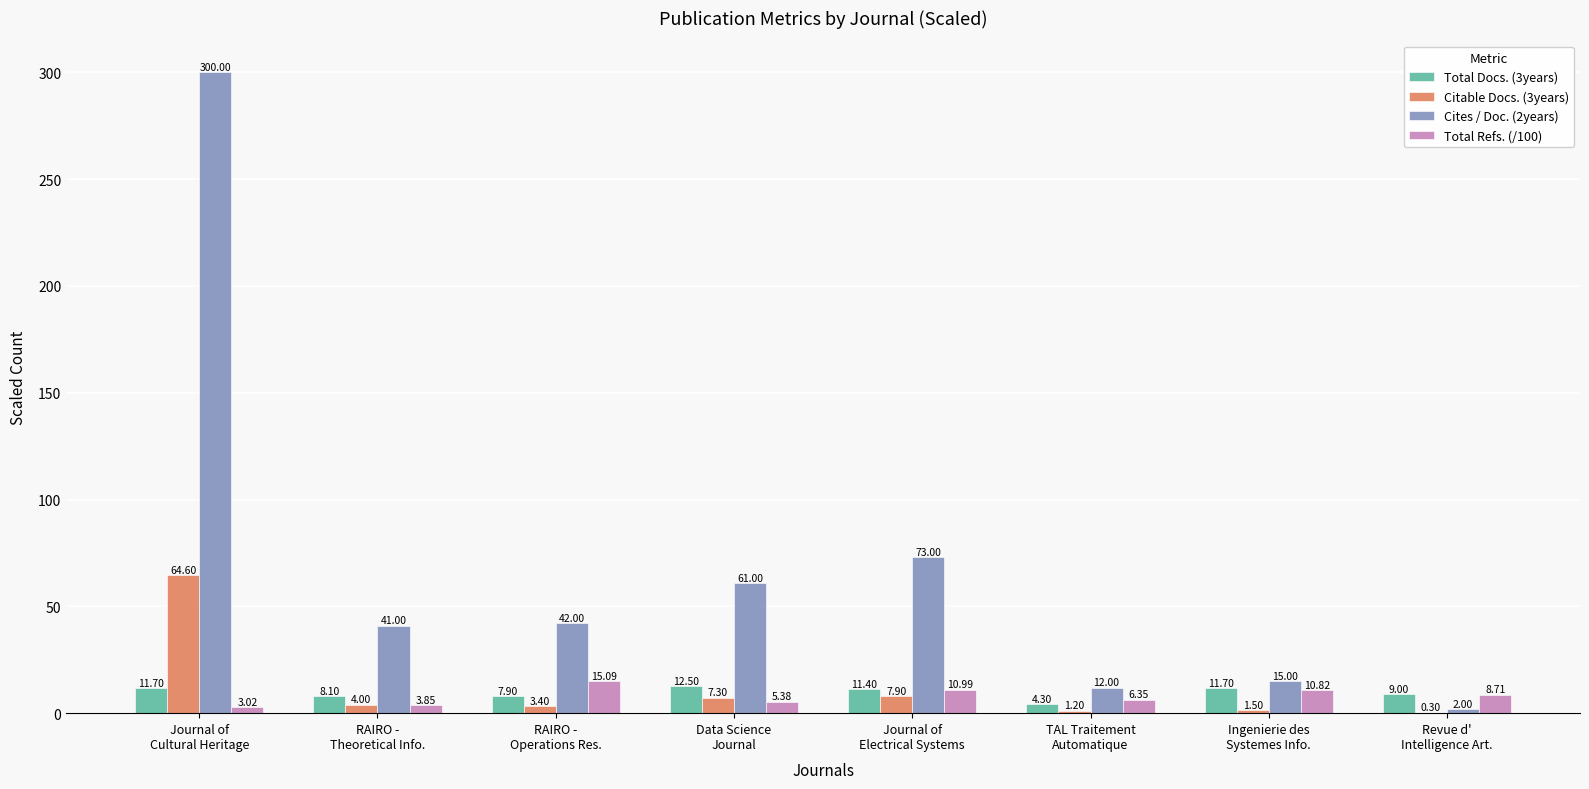

Are the bars grouped side by side (vs. stacked)?

Yes